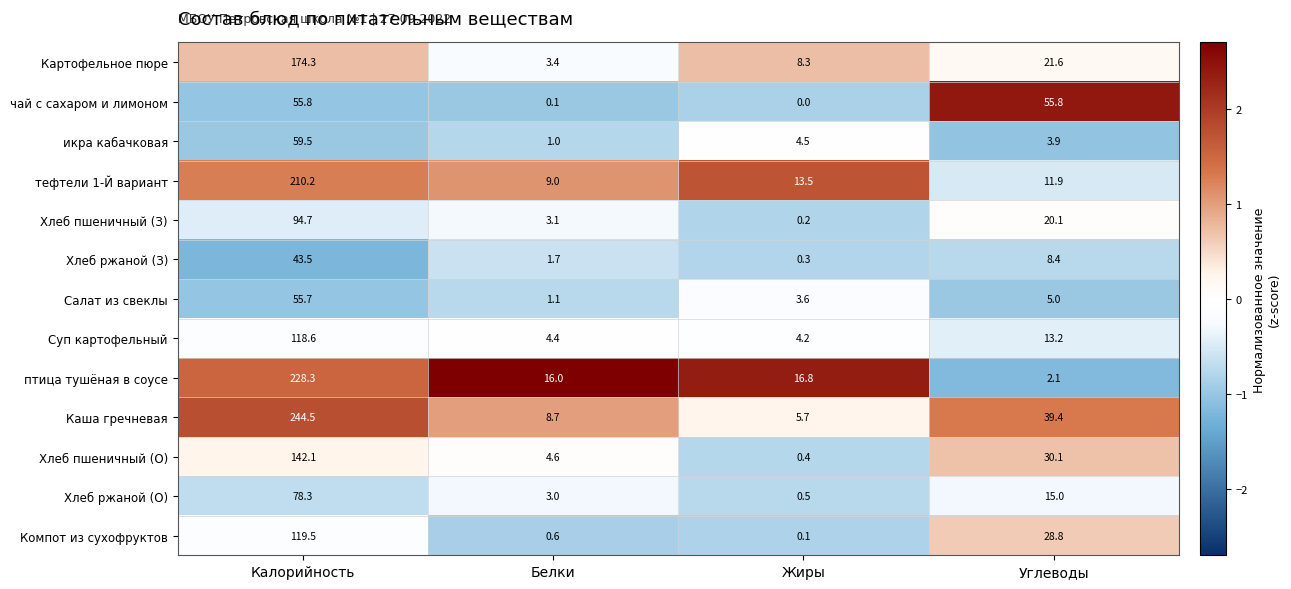

What is the sum of the Каша гречневая values at Жиры and Углеводы?

45.1